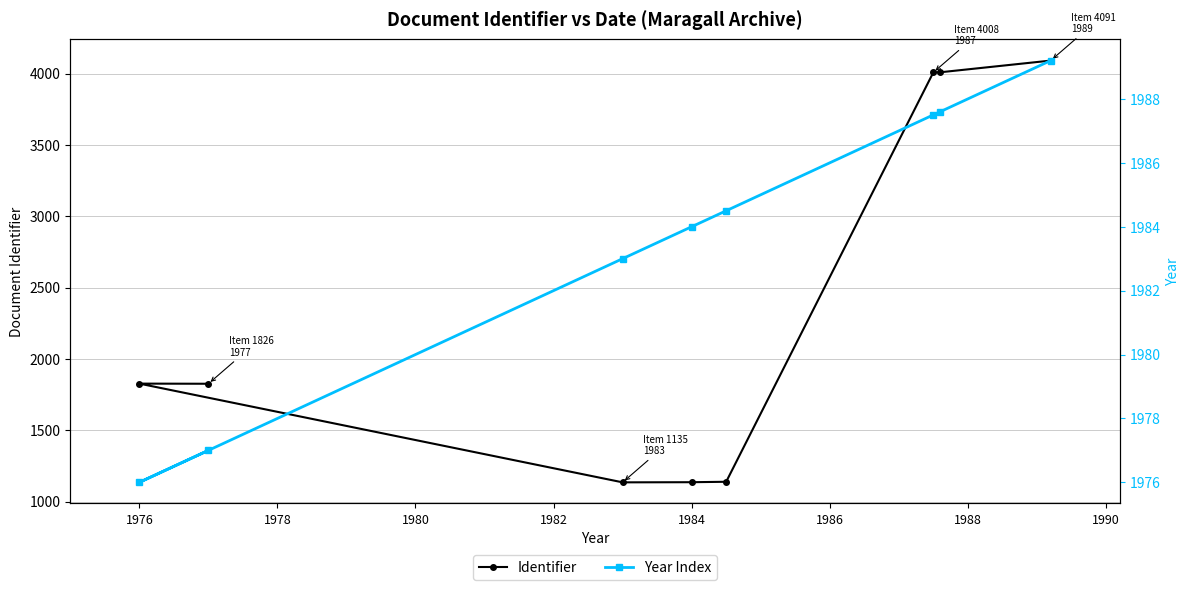

What is the highest value of the Identifier series?

4091